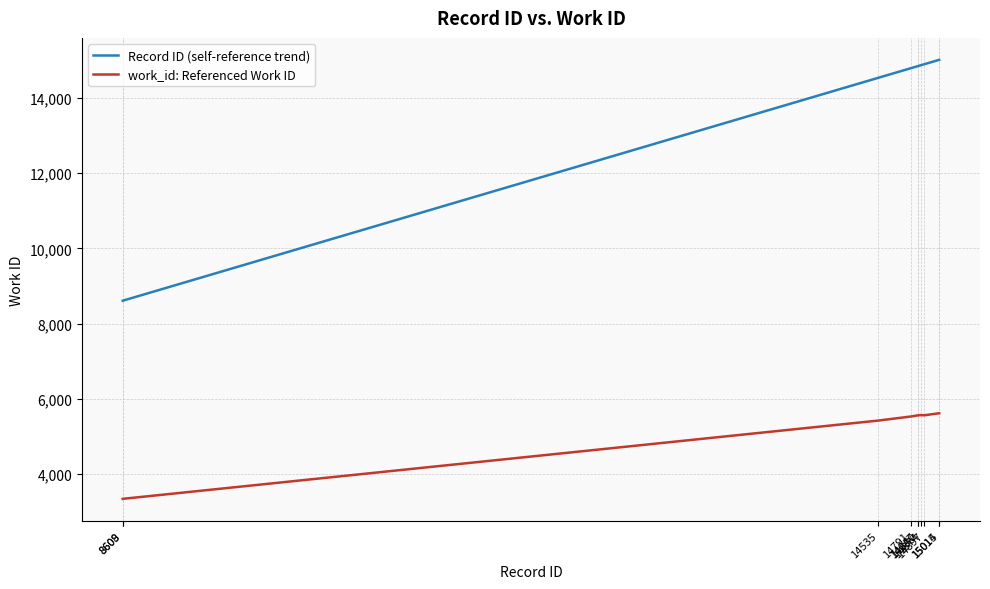

What is the total value across all series at 8608?

11945